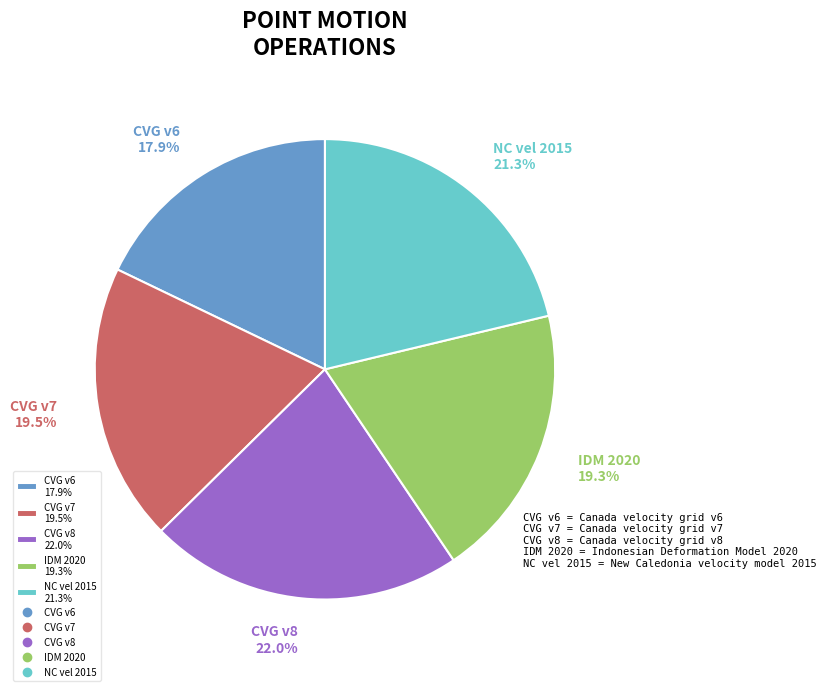

Do CVG v8 22.0% and CVG v7 19.5% together represent more than half of the pie?

No